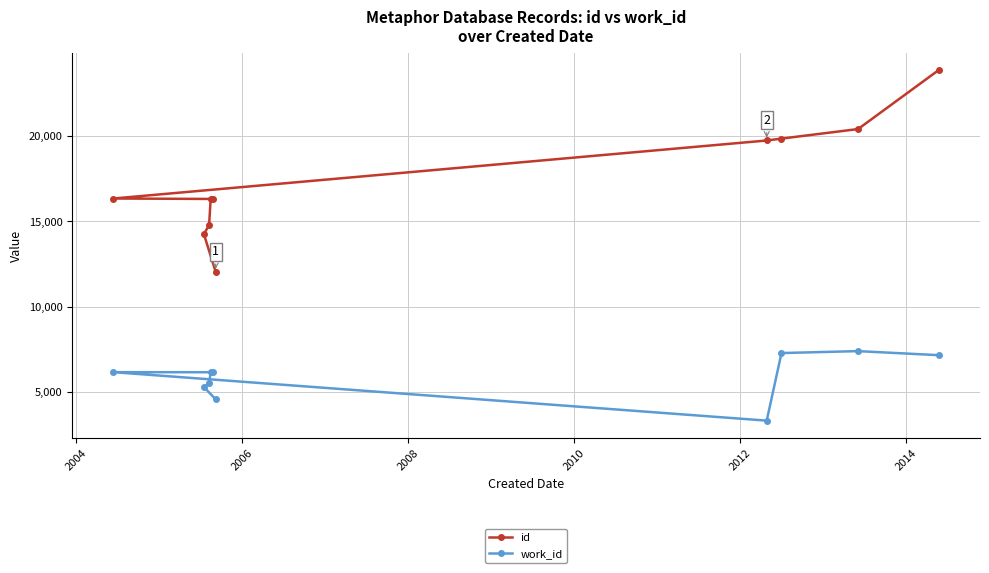

How many data points does each series have?

10